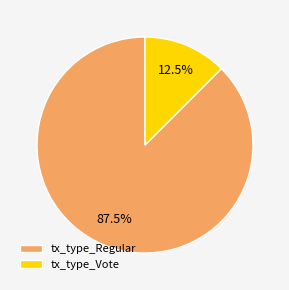

What is the total percentage of tx_type_Vote and tx_type_Regular?

100.0%